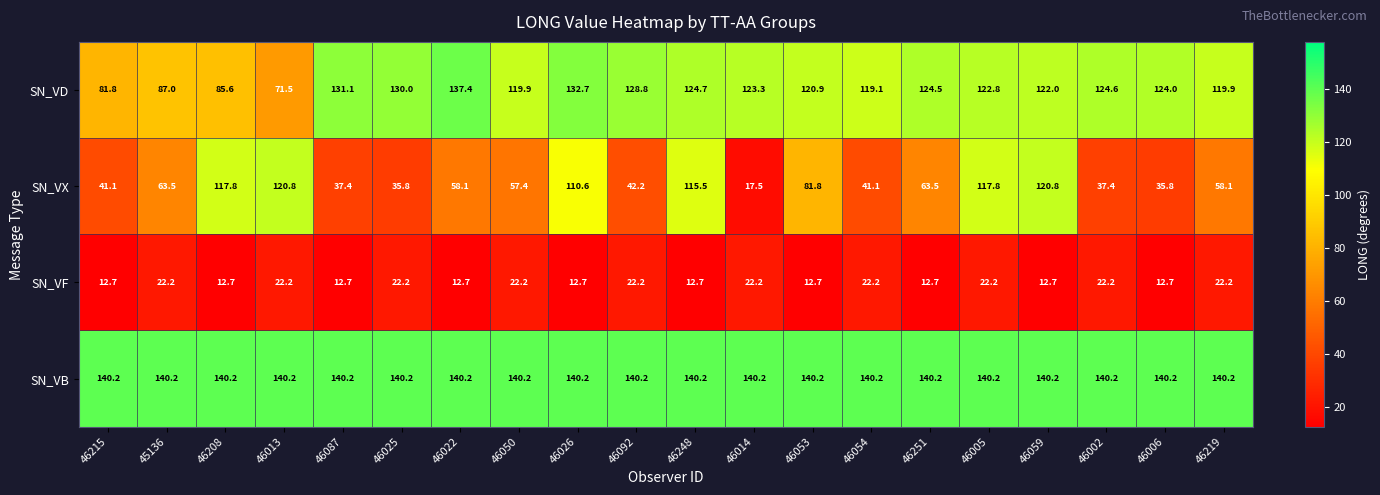

Rank the series by their average value, from lowest to highest.

SN_VF, SN_VX, SN_VD, SN_VB